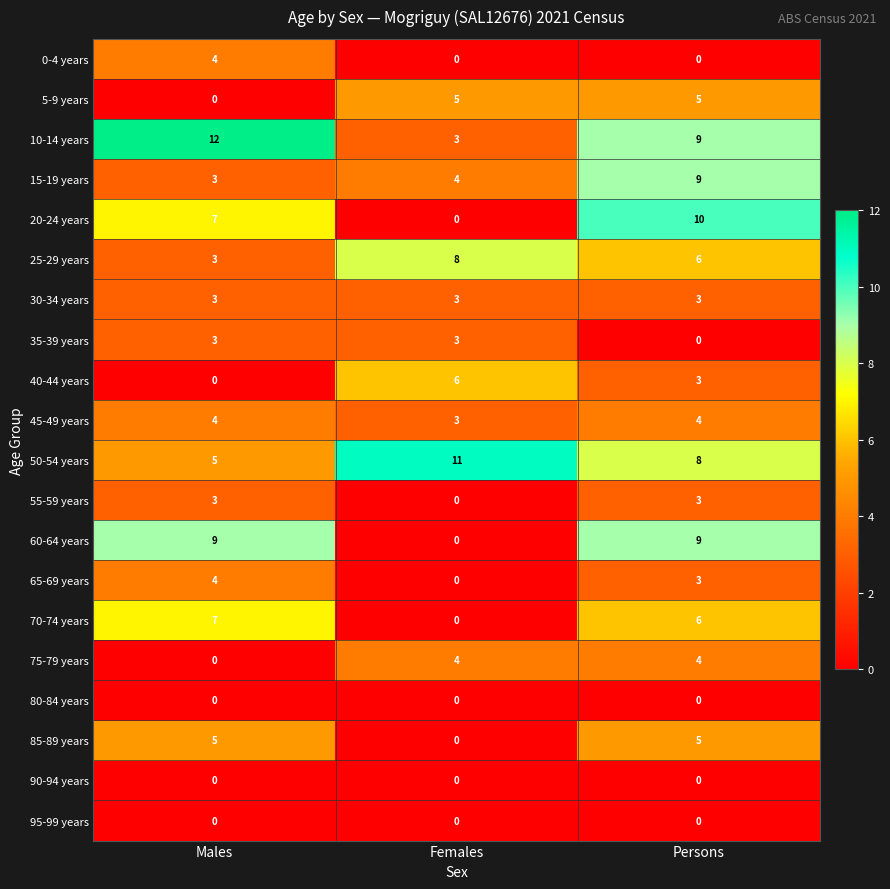

At which label does 55-59 years reach its minimum?

Females